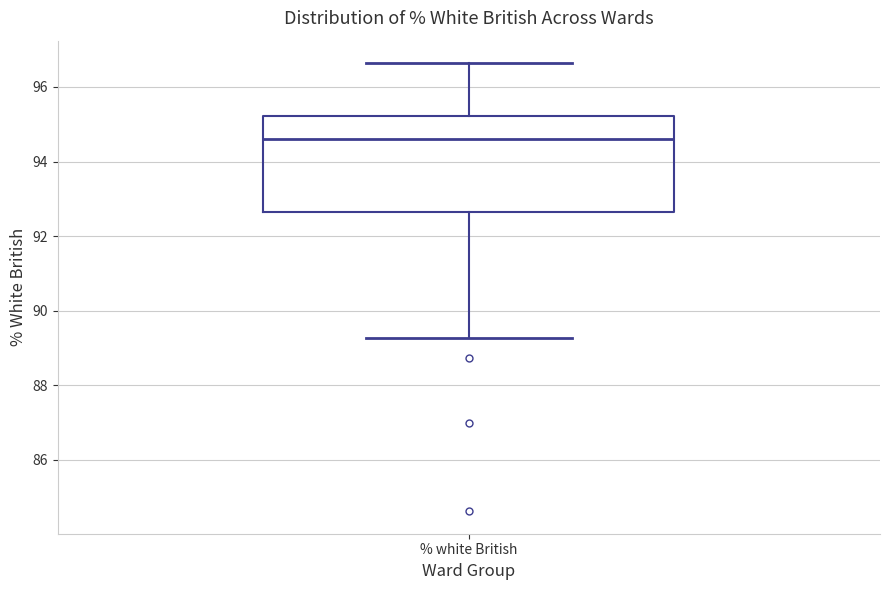

Where does the lower whisker of the box for % white British end on the y-axis? The values are not printed on the chart, so give them approximately, as read against the axis.

89.2